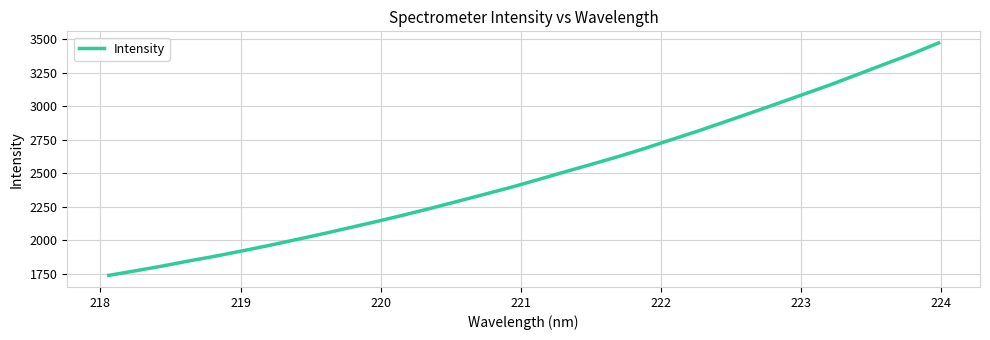

How many distinct data groups are displayed?

1